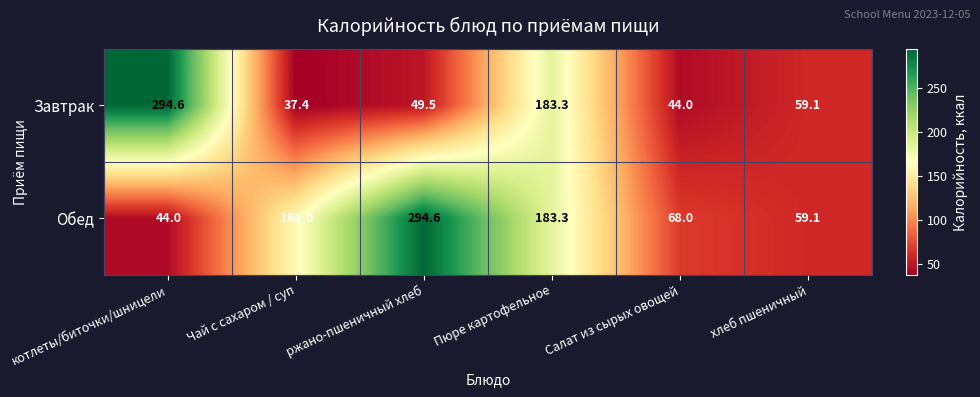

At how many categories does at least one series exceed 216?

2